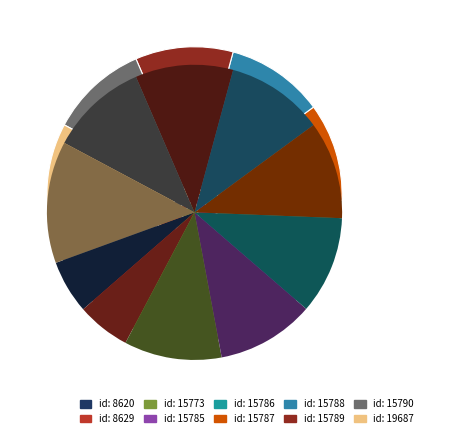

How many segments does this pie chart have?

10